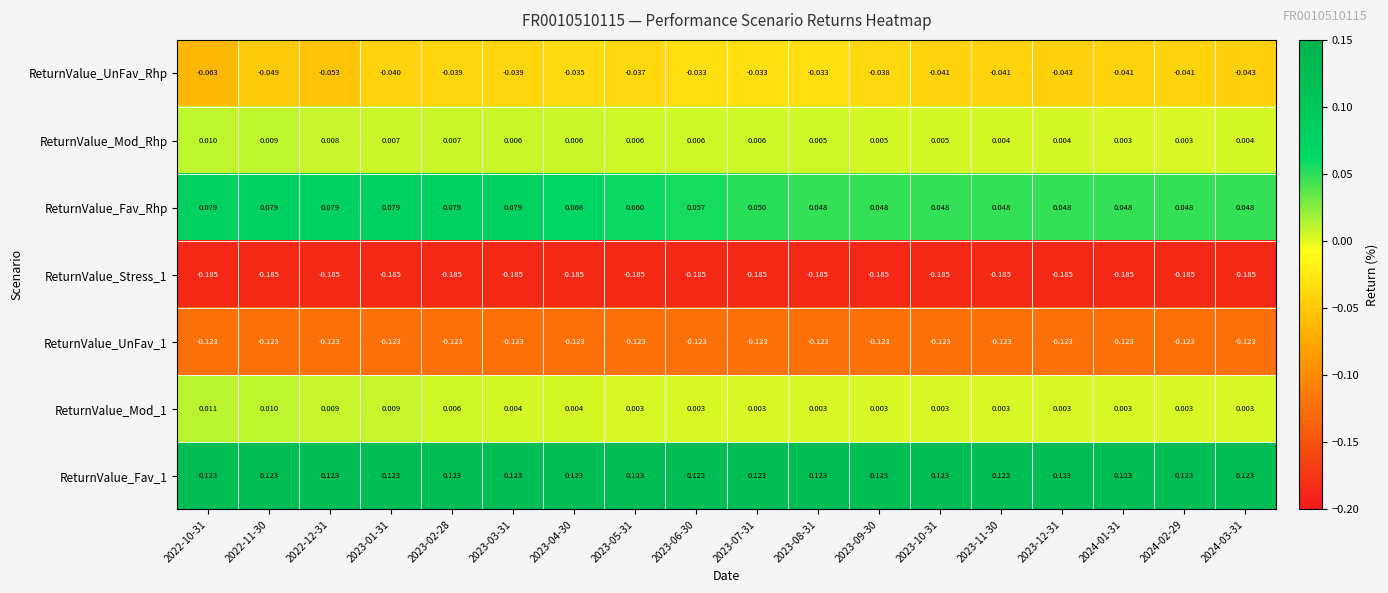

Between 2023-02-28 and 2023-06-30, which series saw the biggest shift?

ReturnValue_Fav_Rhp